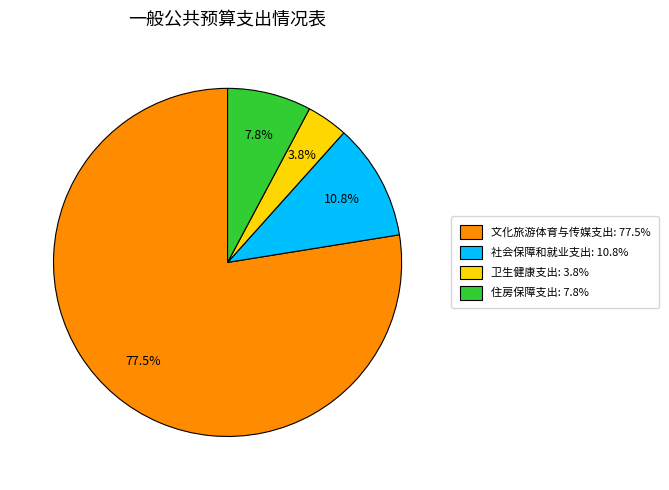

To the nearest percent, what is the difference between the 卫生健康支出 and 社会保障和就业支出 slice percentages?

7%